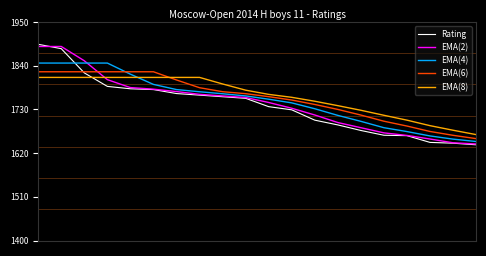

True or false: EMA(8) and EMA(2) cross at least once.

True